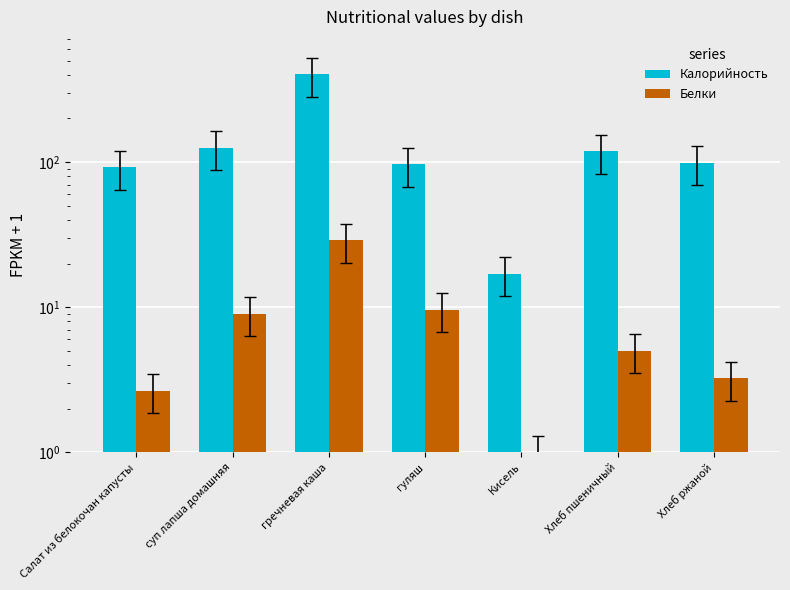

What is the value of the Белки bar at the 2nd from the left?

9.0